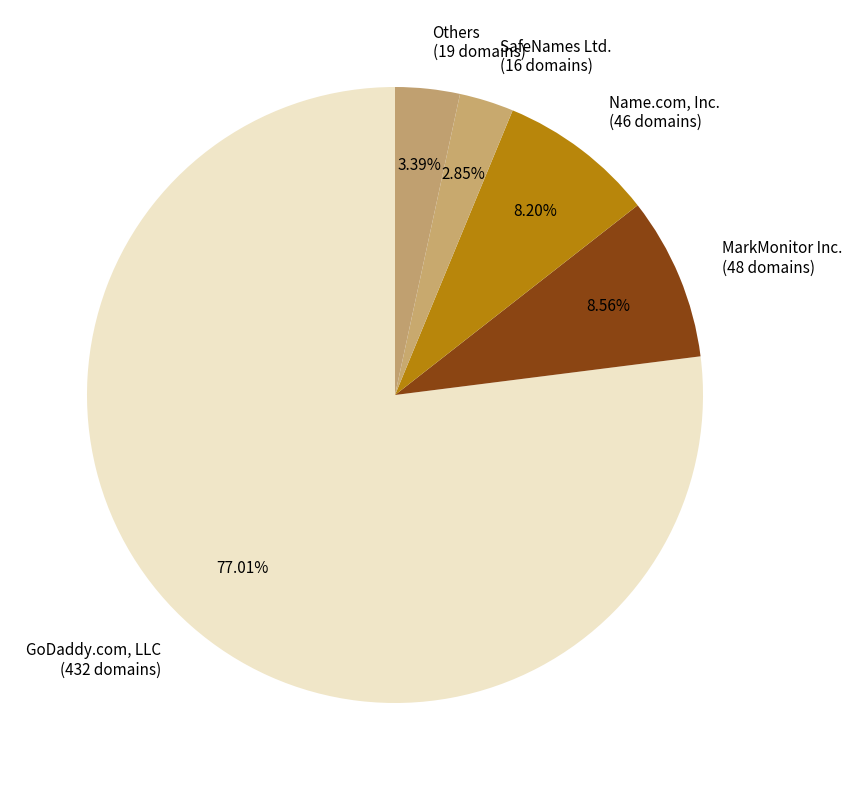

Which category has the smallest portion of the pie?

SafeNames Ltd. (16 domains)